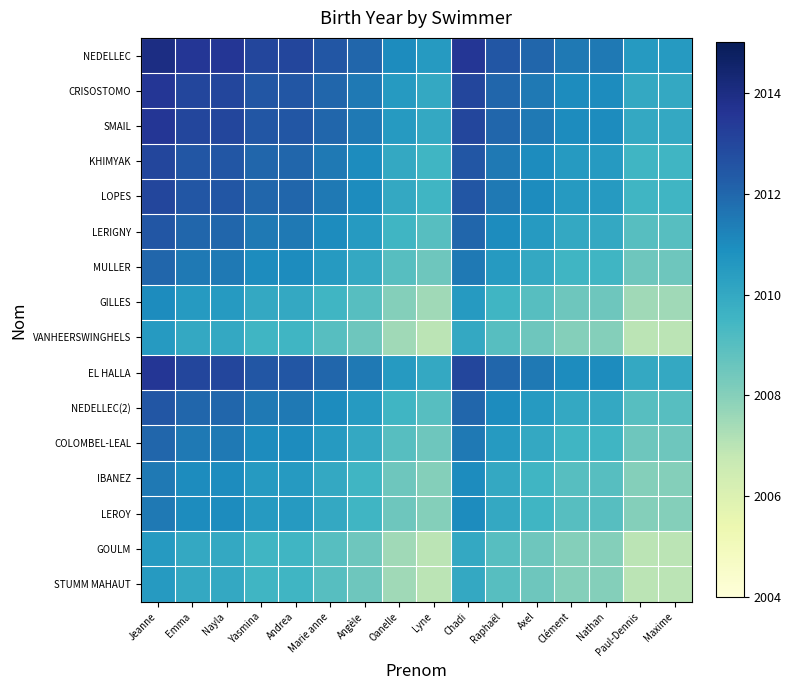

At how many categories does at least one series exceed 2011?

12